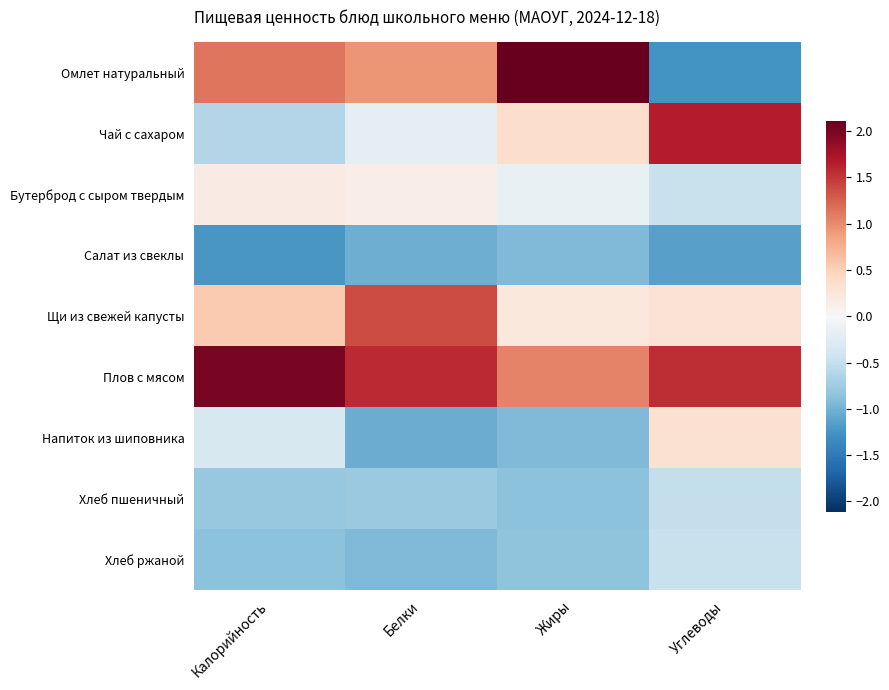

Reading left to right, list all the values displayed in this chart.

Омлет натуральный: Калорийность=1.1	Белки=0.9	Жиры=2.1	Углеводы=-1.3
Чай с сахаром: Калорийность=-0.6	Белки=-0.2	Жиры=0.4	Углеводы=1.7
Бутерброд с сыром твердым: Калорийность=0.2	Белки=0.1	Жиры=-0.2	Углеводы=-0.5
Салат из свеклы: Калорийность=-1.2	Белки=-1.0	Жиры=-0.9	Углеводы=-1.1
Щи из свежей капусты: Калорийность=0.5	Белки=1.4	Жиры=0.2	Углеводы=0.3
Плов с мясом: Калорийность=2.0	Белки=1.6	Жиры=1.0	Углеводы=1.6
Напиток из шиповника: Калорийность=-0.3	Белки=-1.1	Жиры=-0.9	Углеводы=0.3
Хлеб пшеничный: Калорийность=-0.8	Белки=-0.8	Жиры=-0.9	Углеводы=-0.5
Хлеб ржаной: Калорийность=-0.9	Белки=-0.9	Жиры=-0.9	Углеводы=-0.5